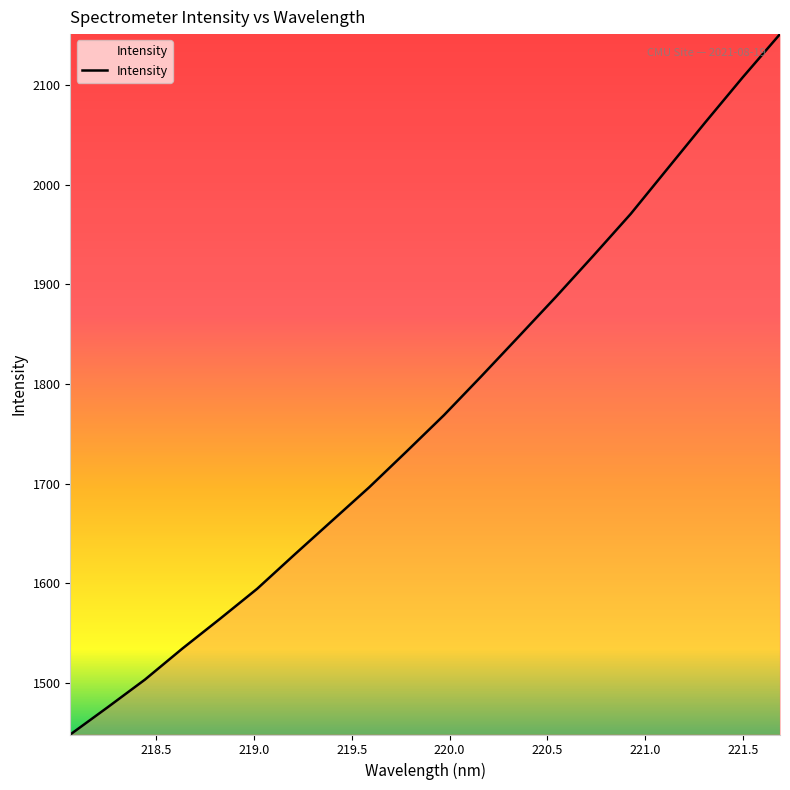

What is the average value?

1769.5